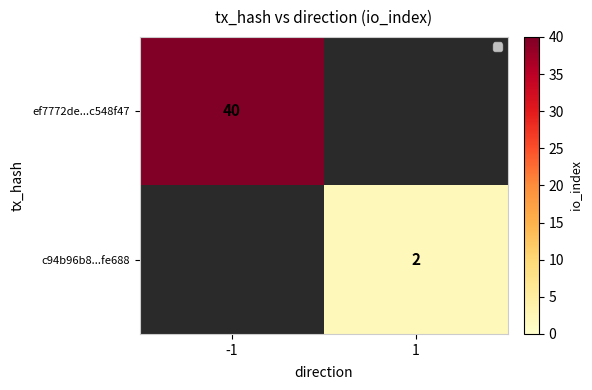

How many categories are shown in the chart?

2